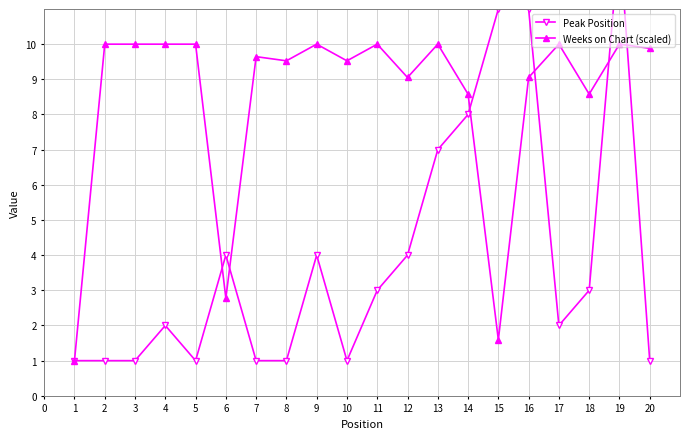

True or false: Weeks on Chart (scaled) has a value of 4.9 at 10.

False